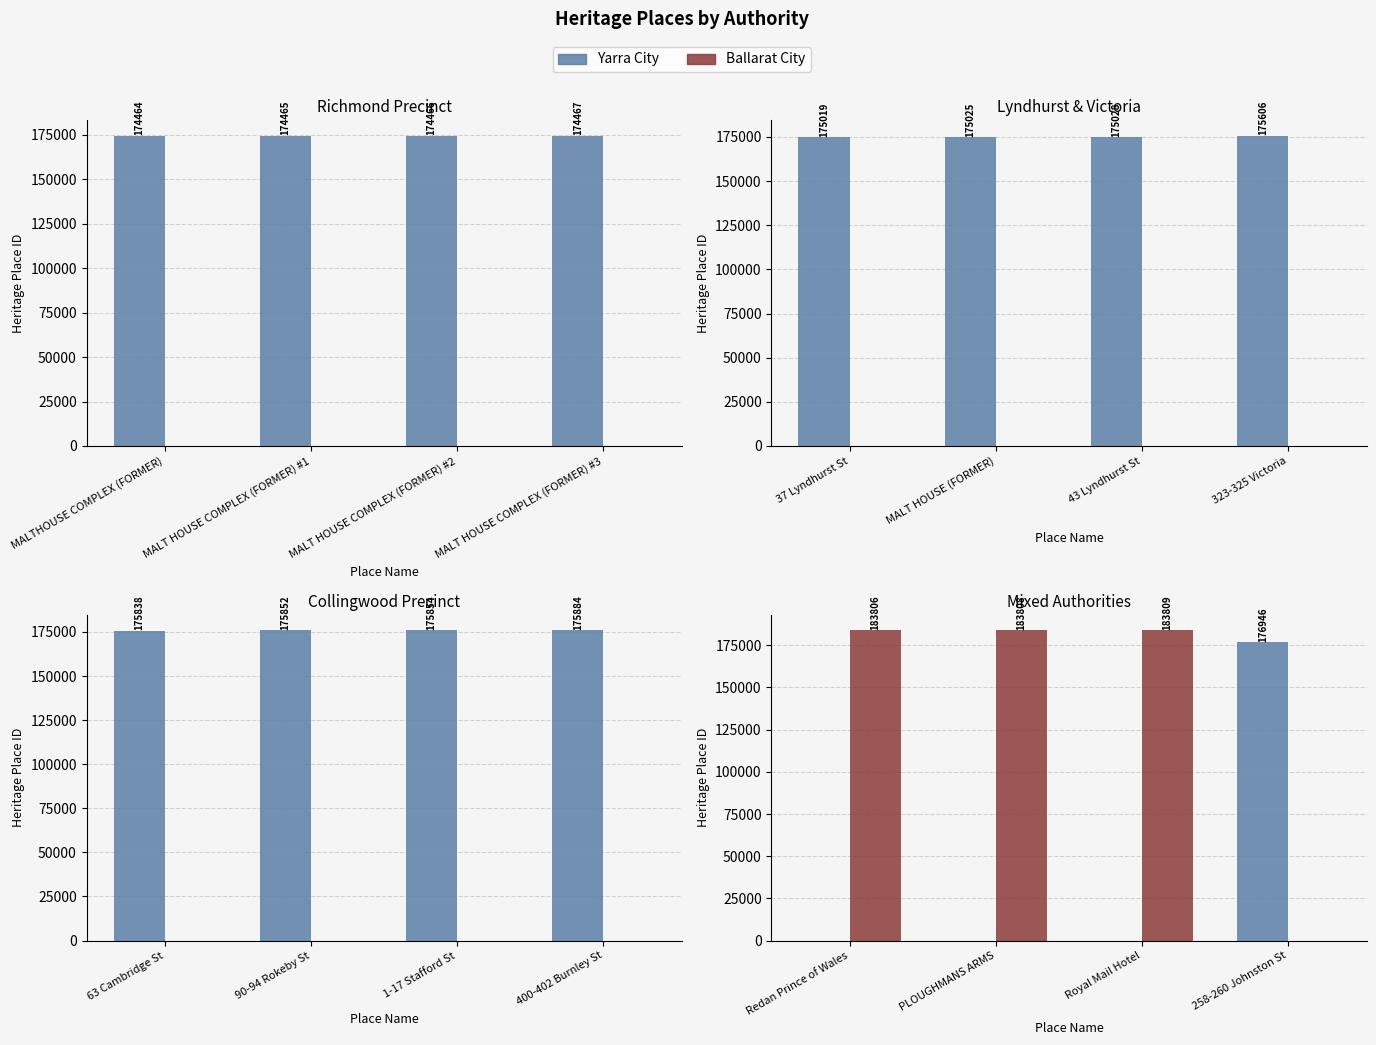

What is the label of the 2nd bar from the right?

Royal Mail Hotel